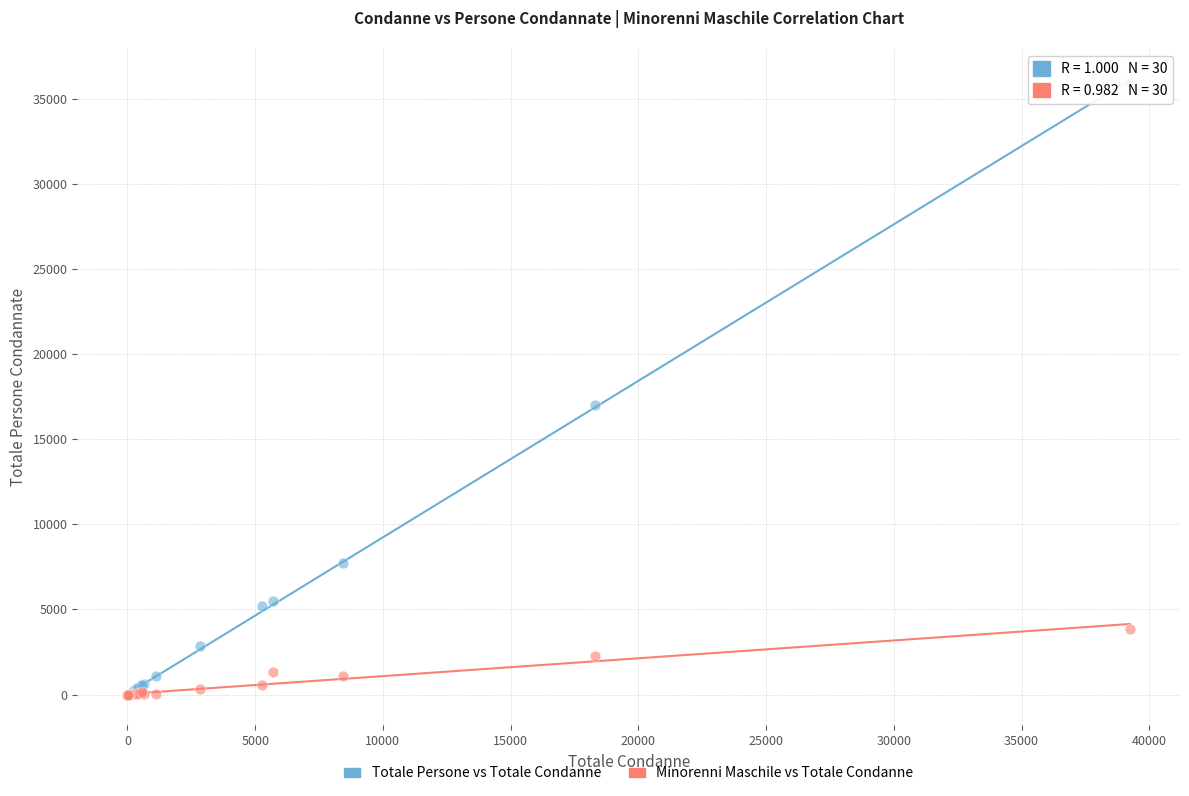

Across all series, what Y value is closest to 17989?

17005